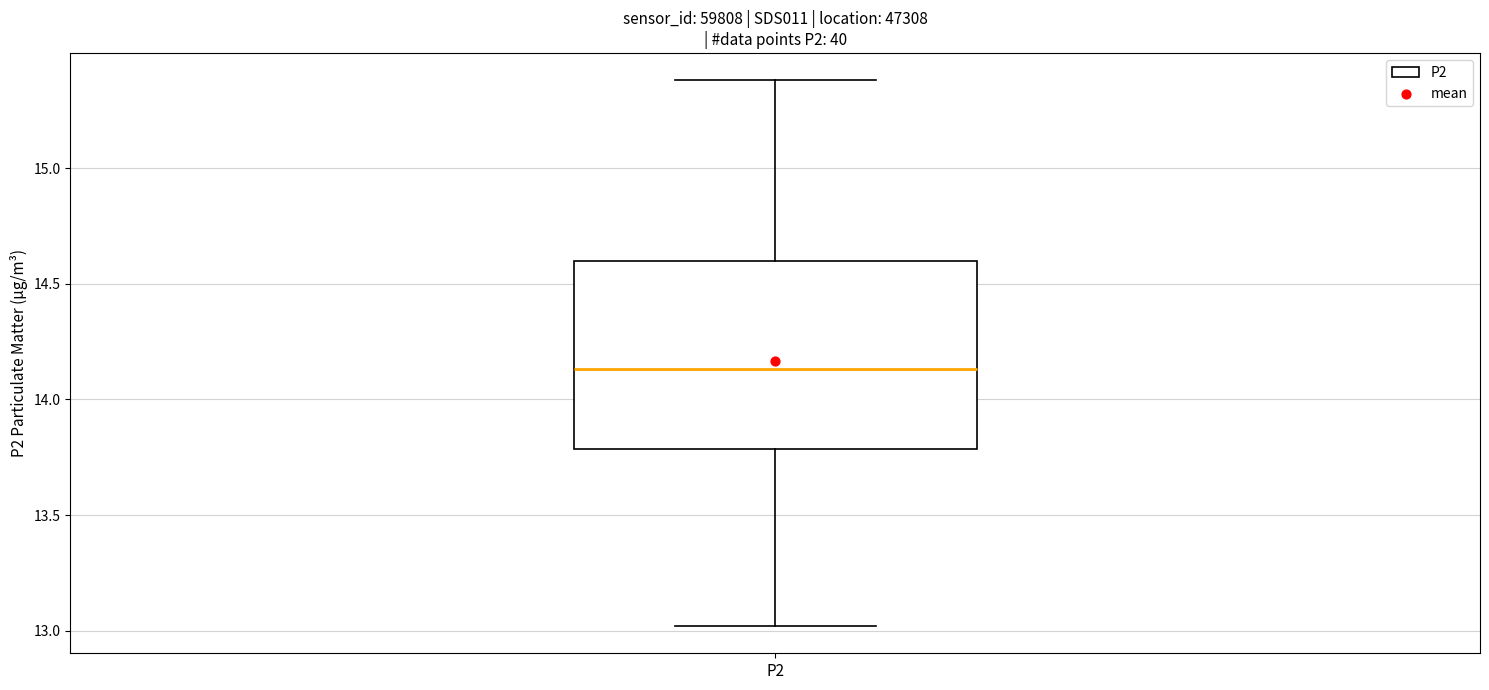

Transcribe this box plot: give where the median line is, the range the box spans, and where the two whiskers end, as read against the y-axis. The values are not printed on the chart, so give them approximately, as read against the axis.

median 14.15, box 13.80 to 14.60, whiskers 13.00 to 15.40